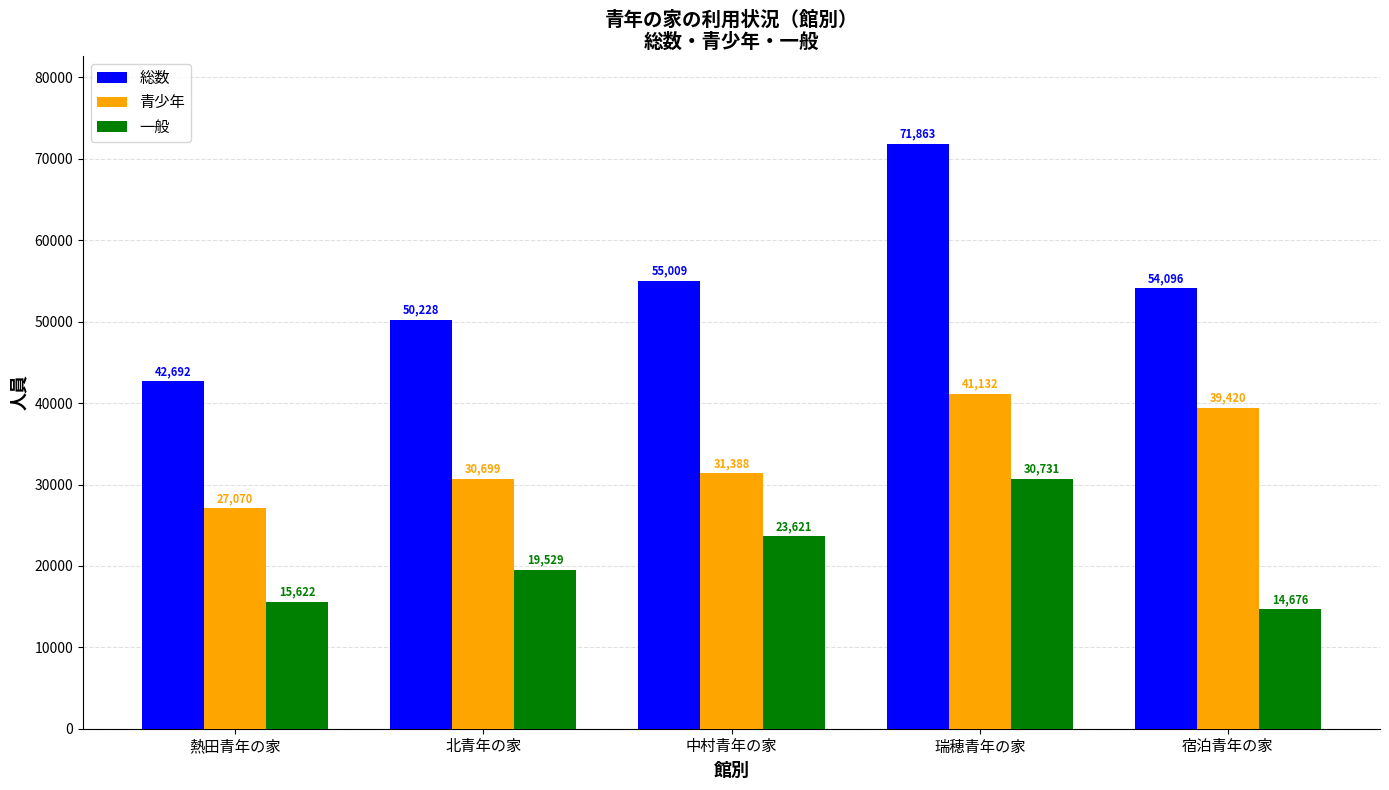

Which category has the highest value across all series?

瑞穂青年の家